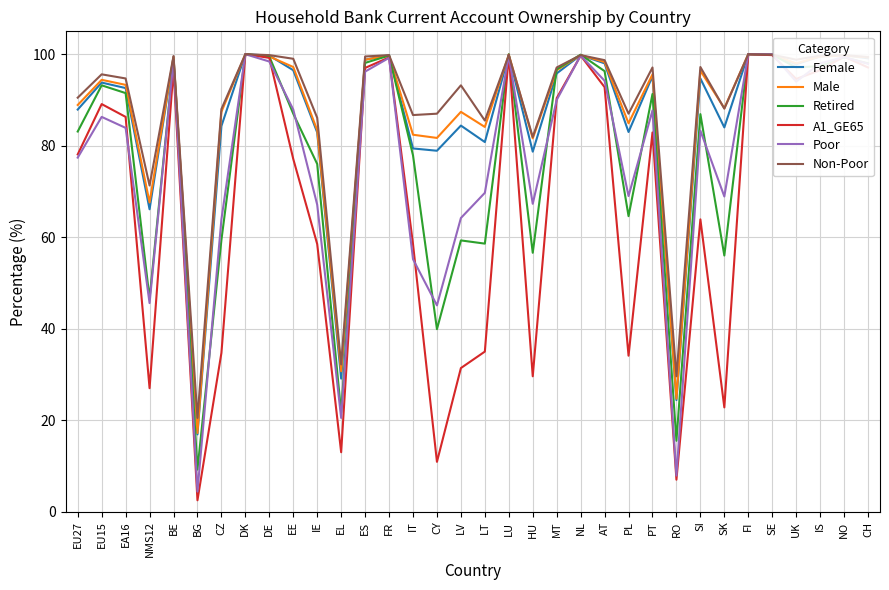

Which label corresponds to the smallest value in the chart?

BG